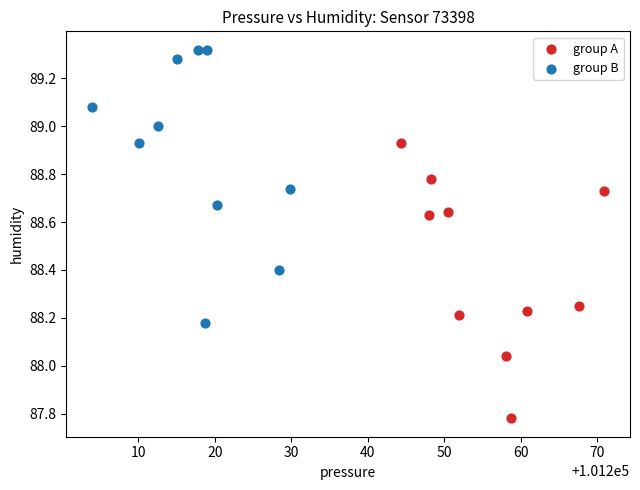

Which series contains the highest Y value?

group B